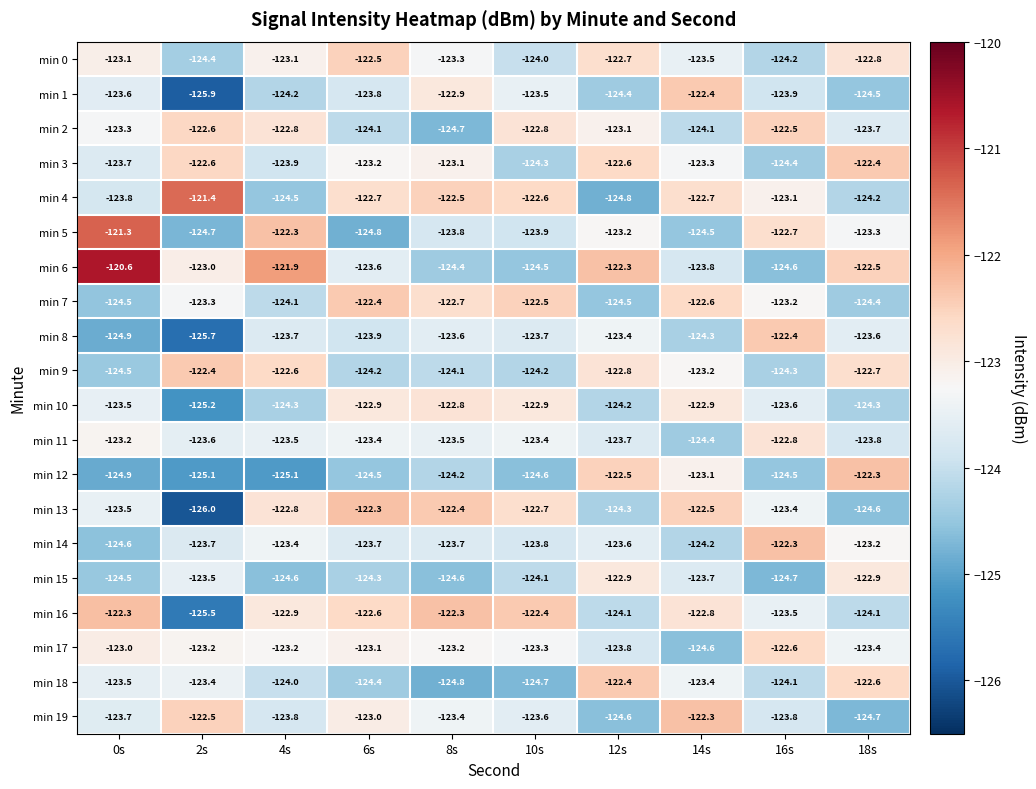

Rank the series at 14s from lowest to highest value.

min 17, min 5, min 11, min 8, min 14, min 2, min 6, min 15, min 0, min 18, min 3, min 9, min 12, min 10, min 16, min 4, min 7, min 13, min 1, min 19